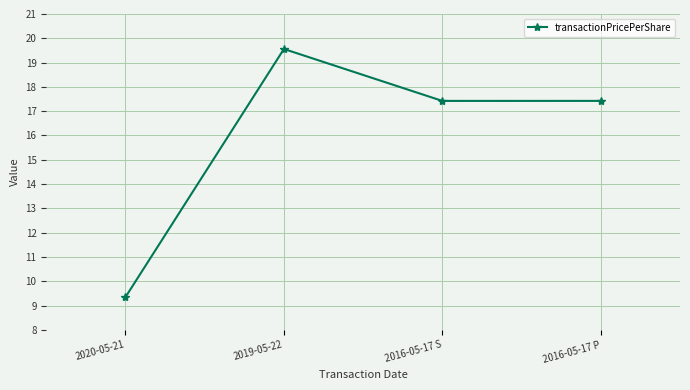

What is the sum of the values at 2016-05-17 P and 2019-05-22?

37.0